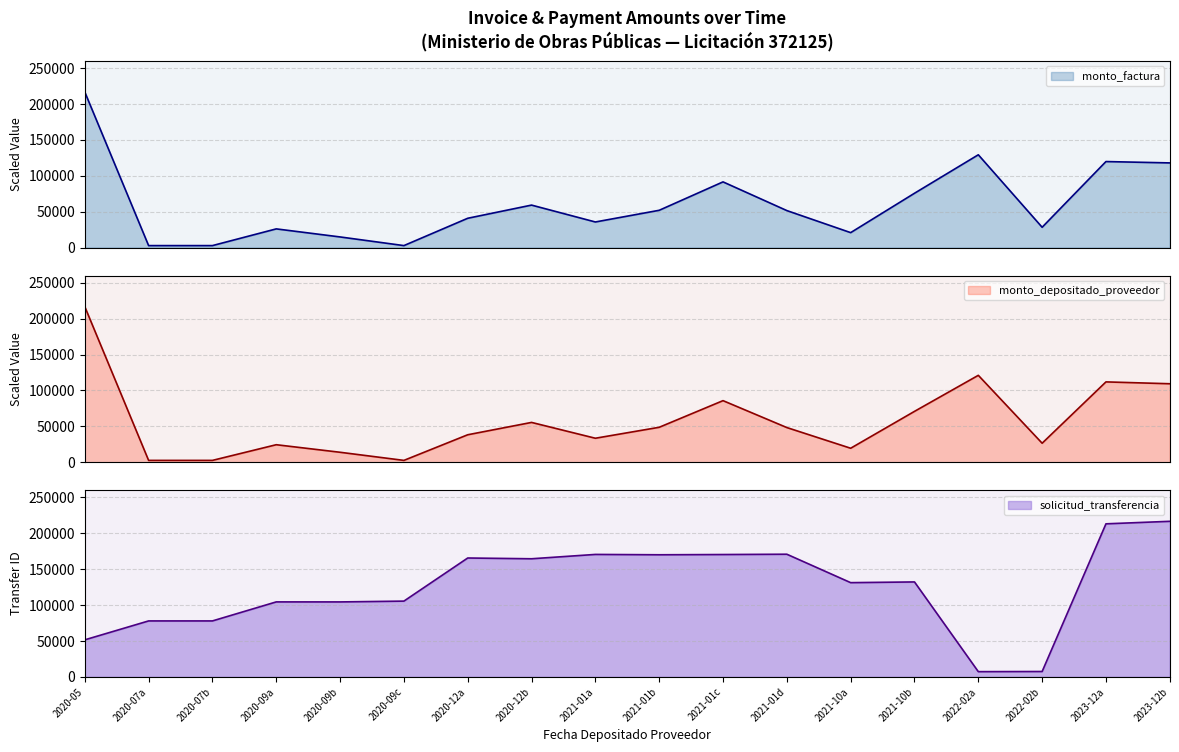

What are all the series names shown in the legend?

solicitud_transferencia, monto_factura, monto_depositado_proveedor